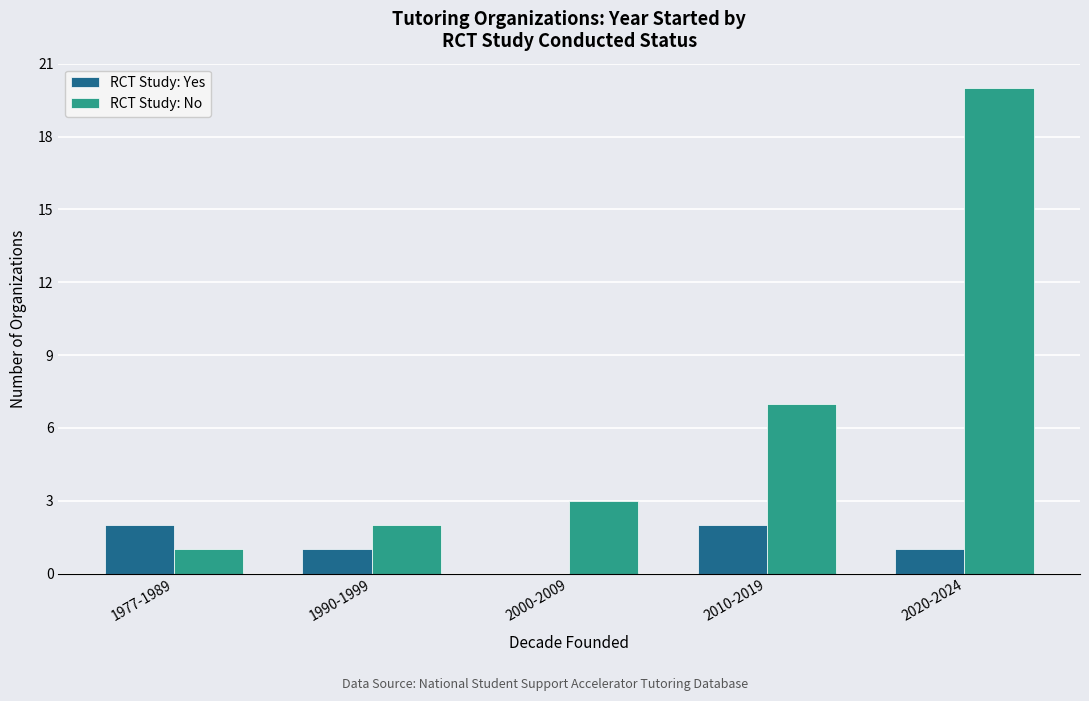

What is the greatest value displayed?

20